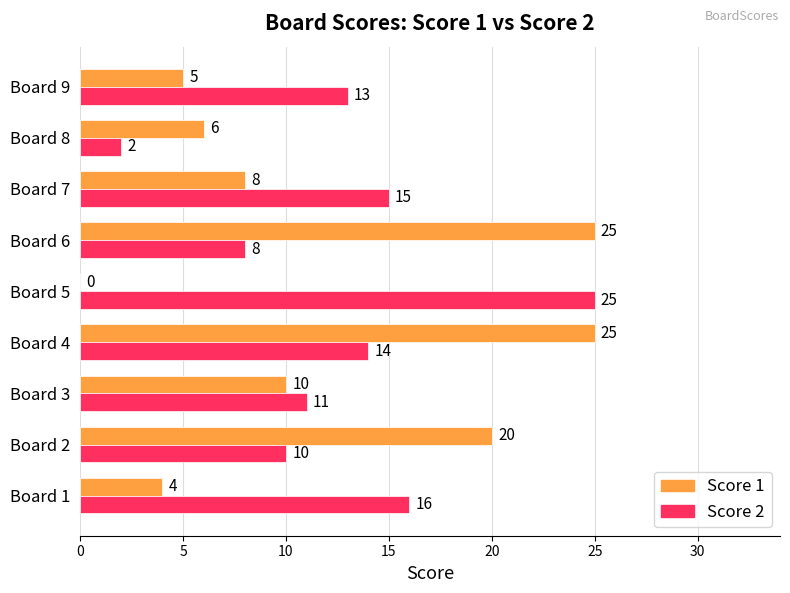

How many distinct data groups are displayed?

2